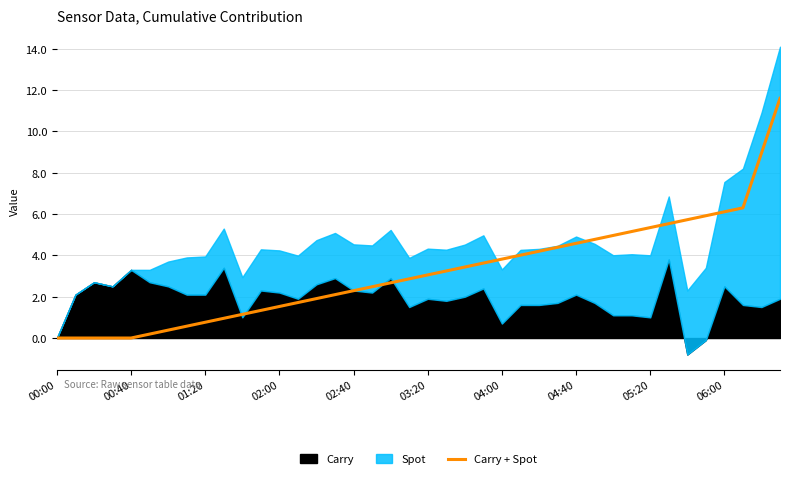

Is it true that Carry + Spot equals 3.8 at 04:00?

True